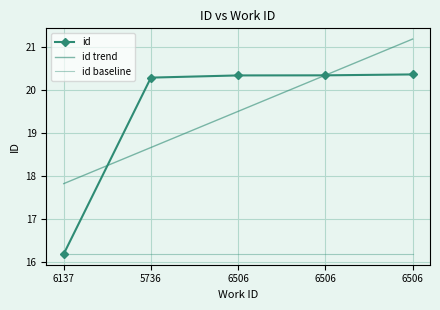

Rank the series at 5736 from highest to lowest value.

id, id trend, id baseline